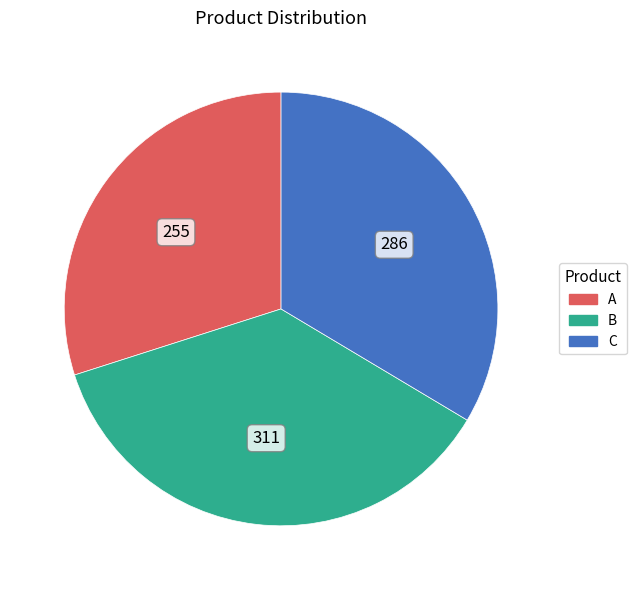

Between B and A, which is larger?

B